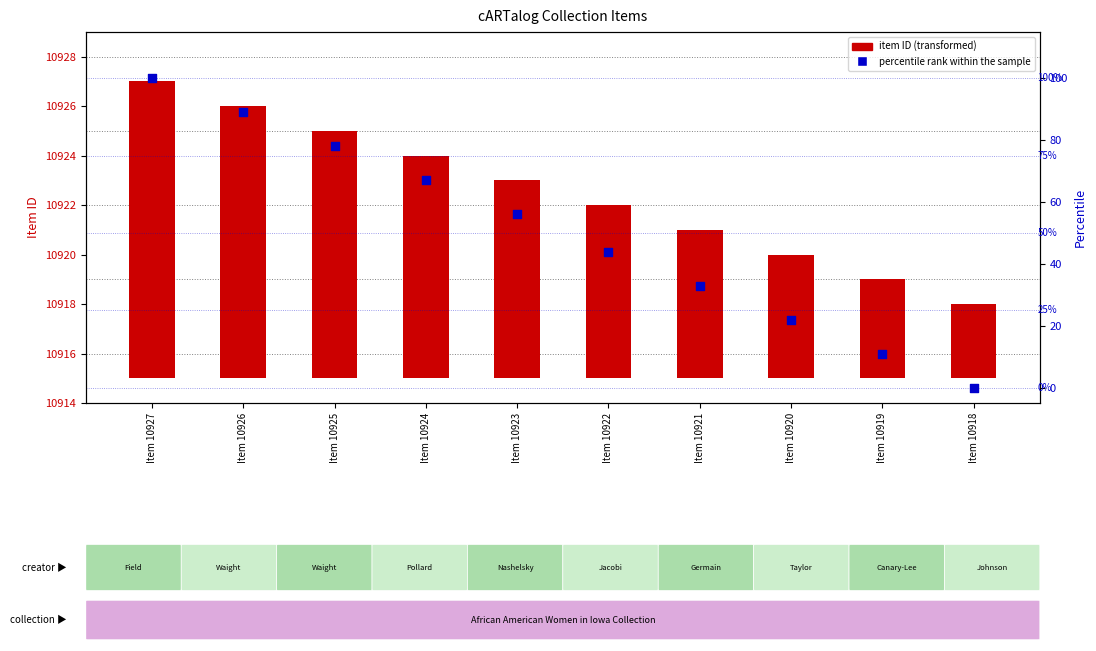

Which series contains the highest Y value?

percentile rank within the sample